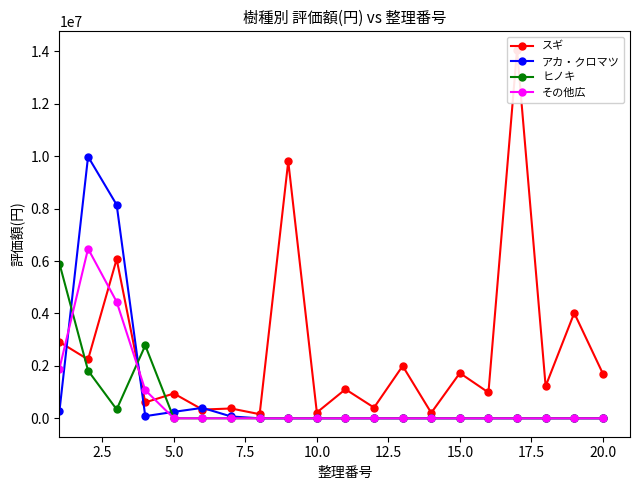

The value of ヒノキ at 5.0 is -2291713. True or false?

False